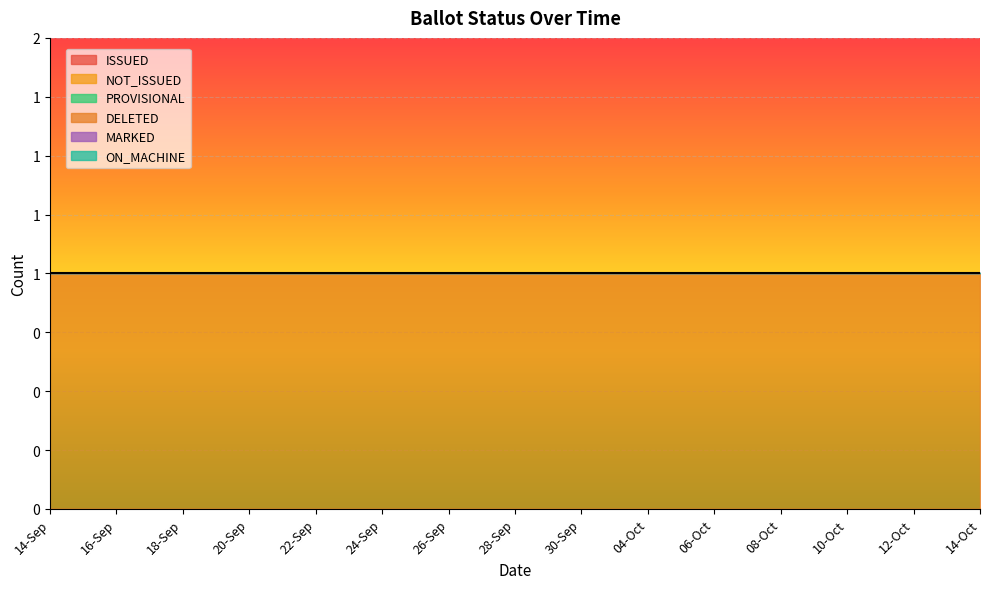

What are all the series names shown in the legend?

ISSUED, NOT_ISSUED, PROVISIONAL, DELETED, MARKED, ON_MACHINE